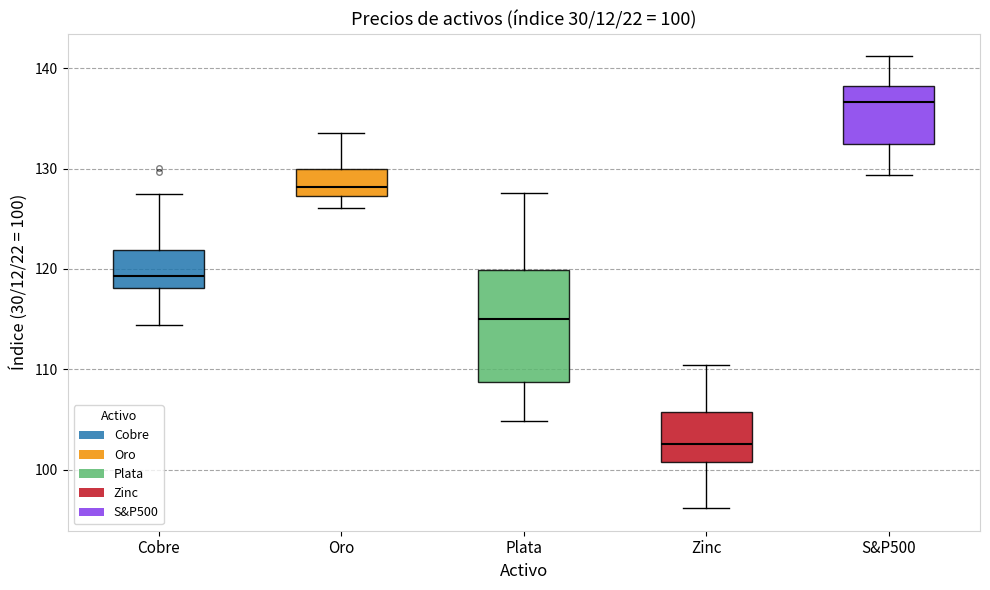

Which box is the tallest, from its lower edge to its upper edge?

Plata